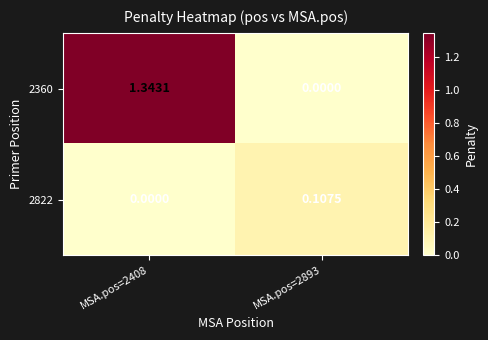

Is the value of 2360 at MSA.pos=2408 greater than the value of 2822 at MSA.pos=2408?

Yes